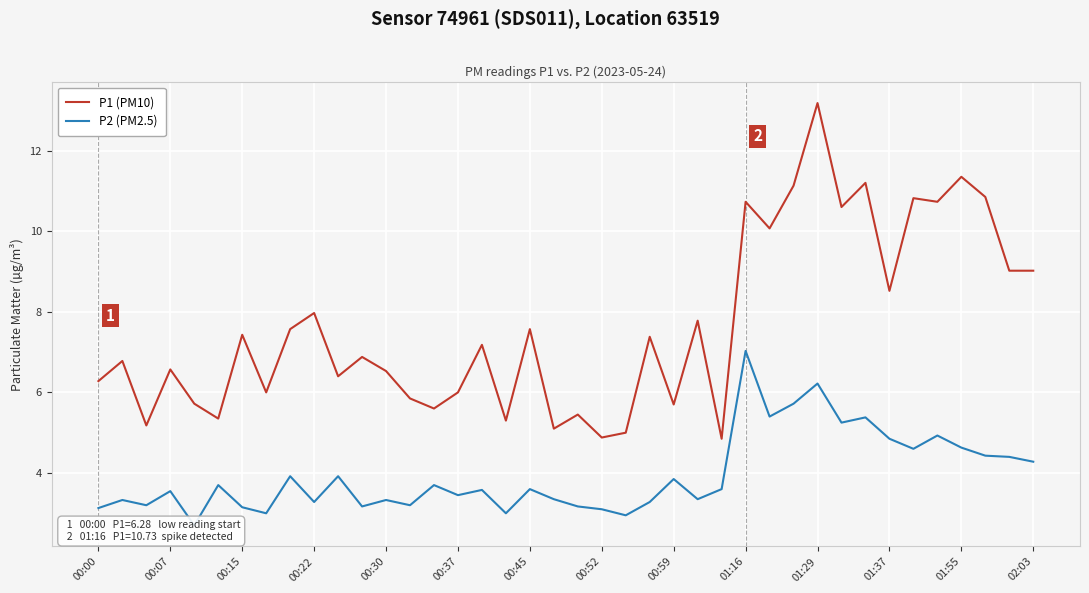

Which category has the highest value in the P1 (PM10) series?

01:29